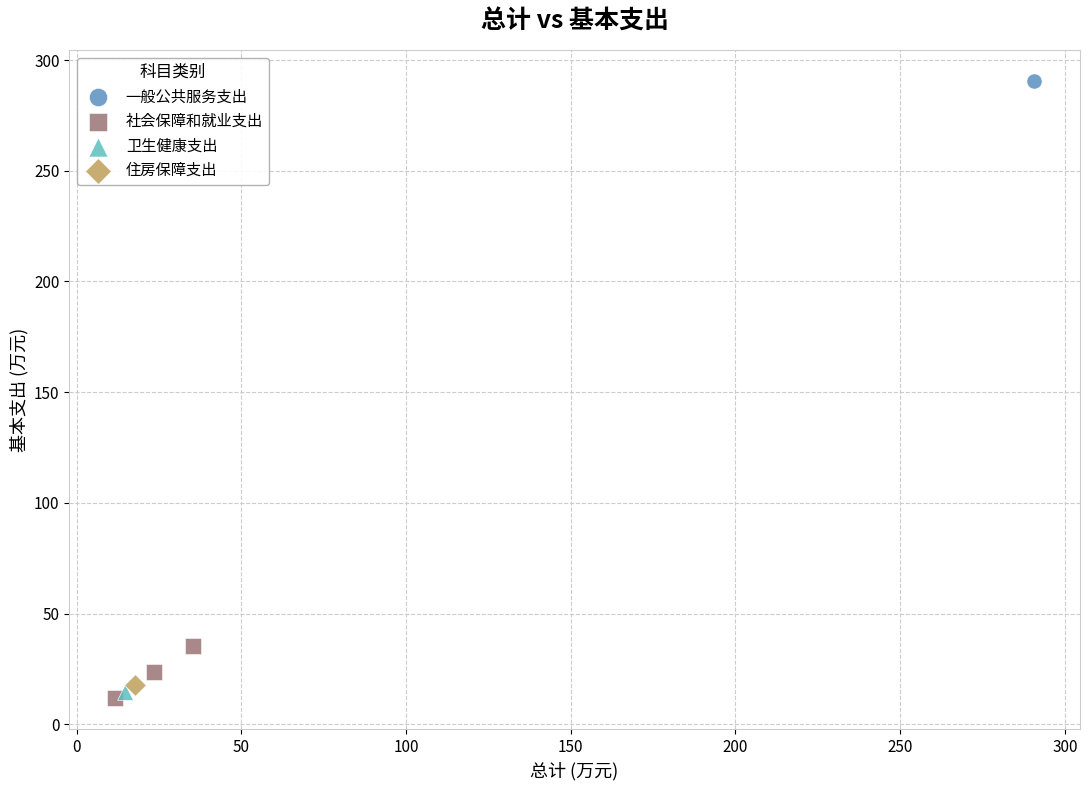

What are all the series names shown in the legend?

一般公共服务支出, 社会保障和就业支出, 卫生健康支出, 住房保障支出